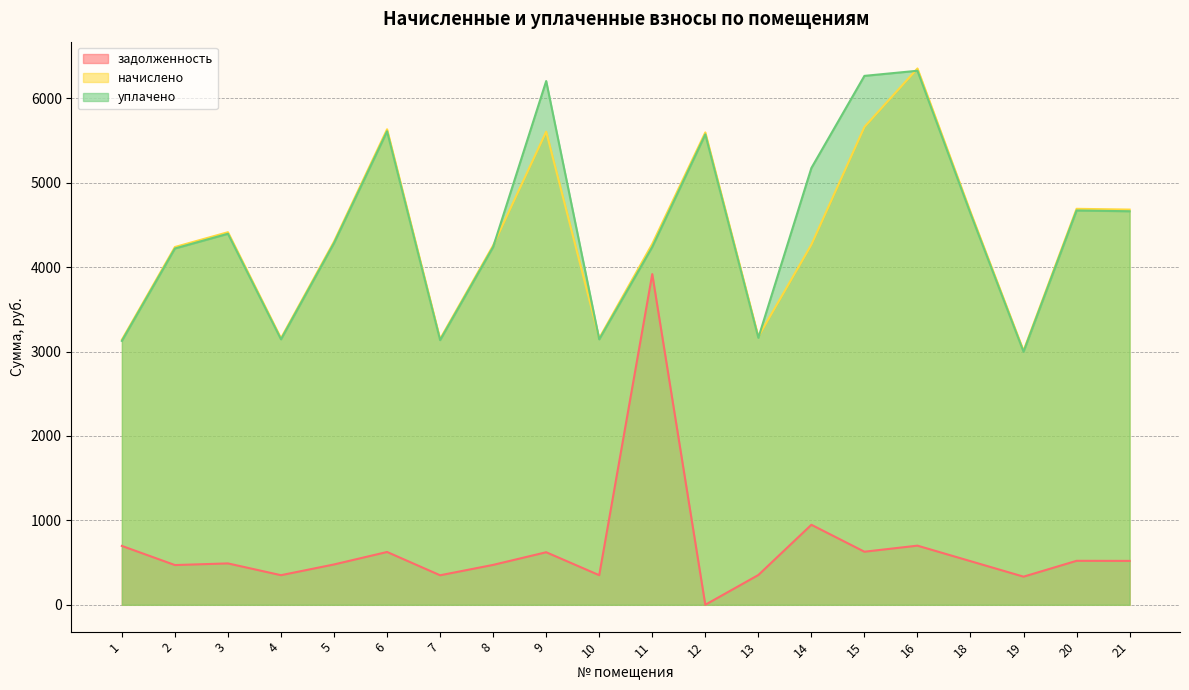

Which series has the largest total across all categories?

уплачено